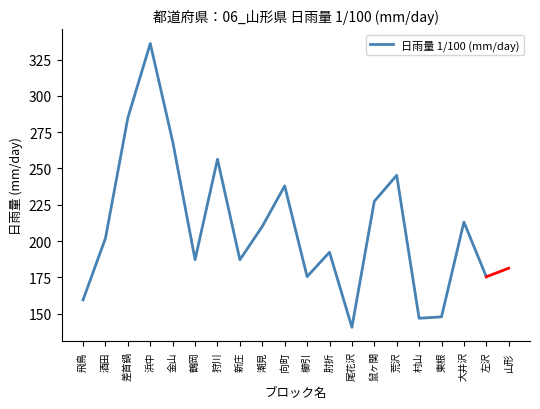

How many lines are shown in the chart?

1